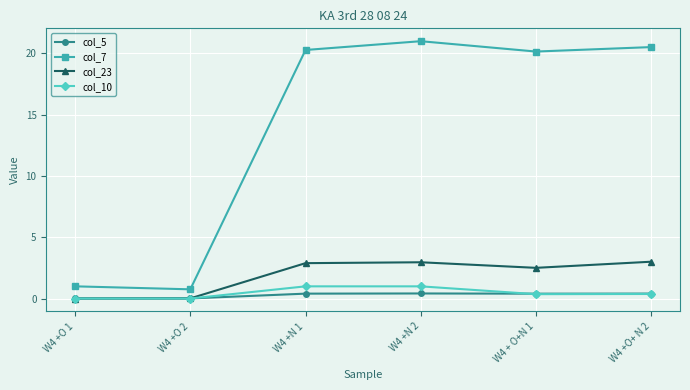

True or false: col_23 has more than 1 interior local peaks.

False